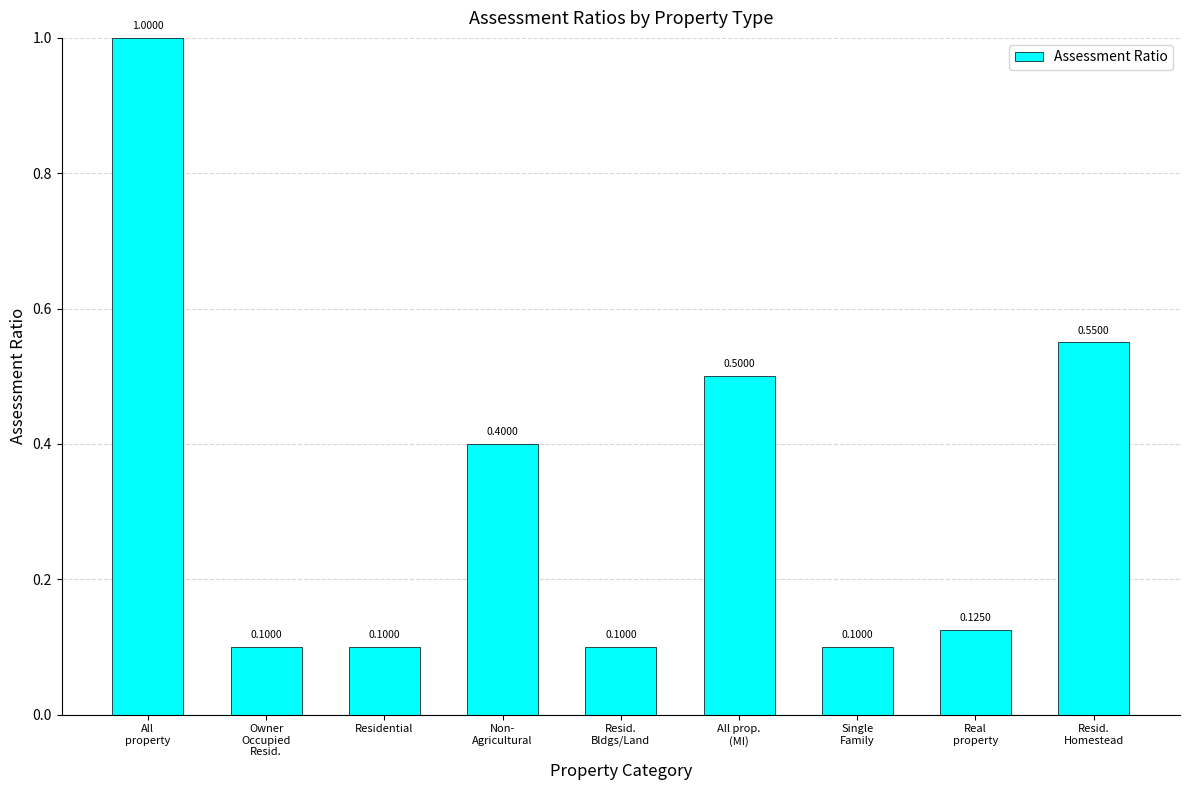

What is the ratio of the value at Non-
Agricultural to the value at All
property?

0.4